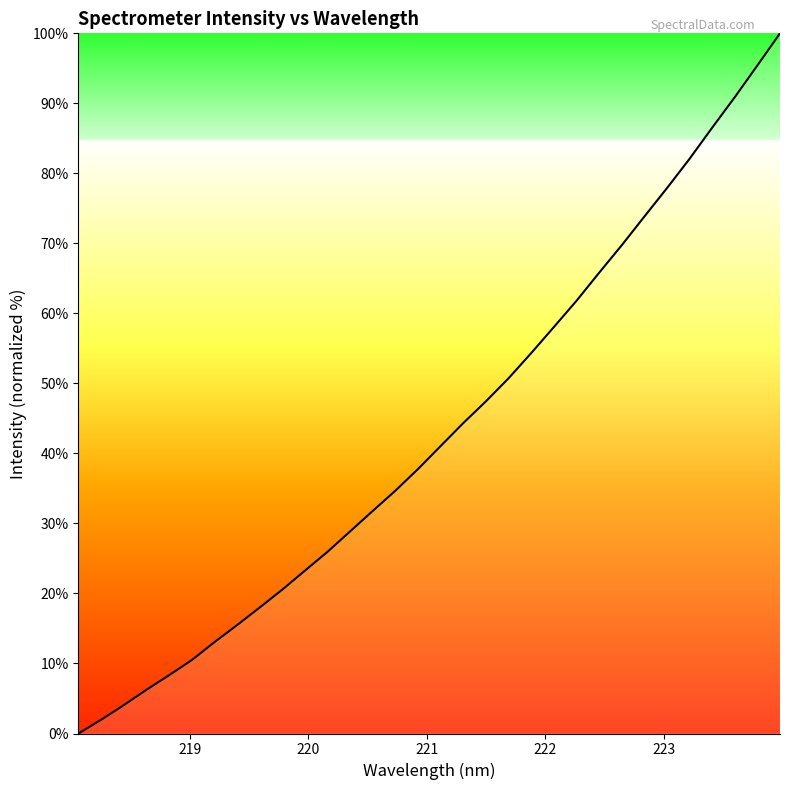

What is the greatest value displayed?

100.0